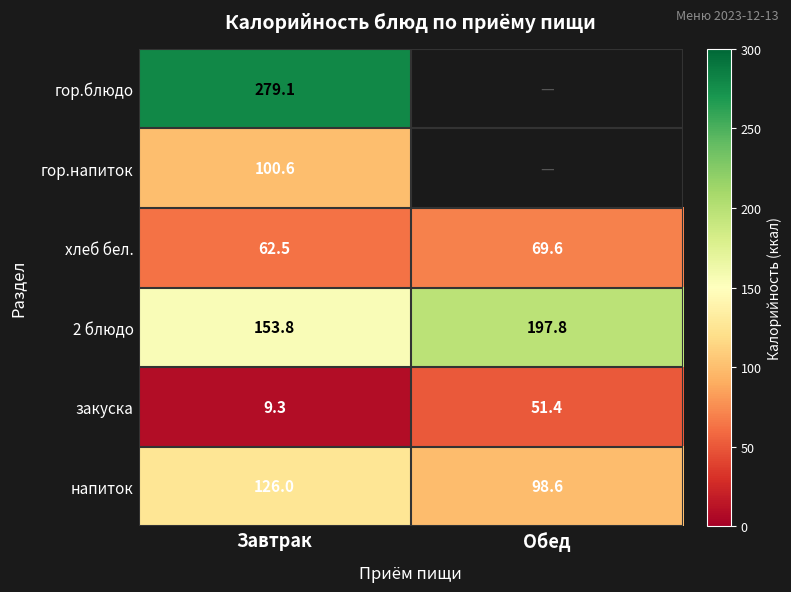

What is the maximum value for напиток?

126.0